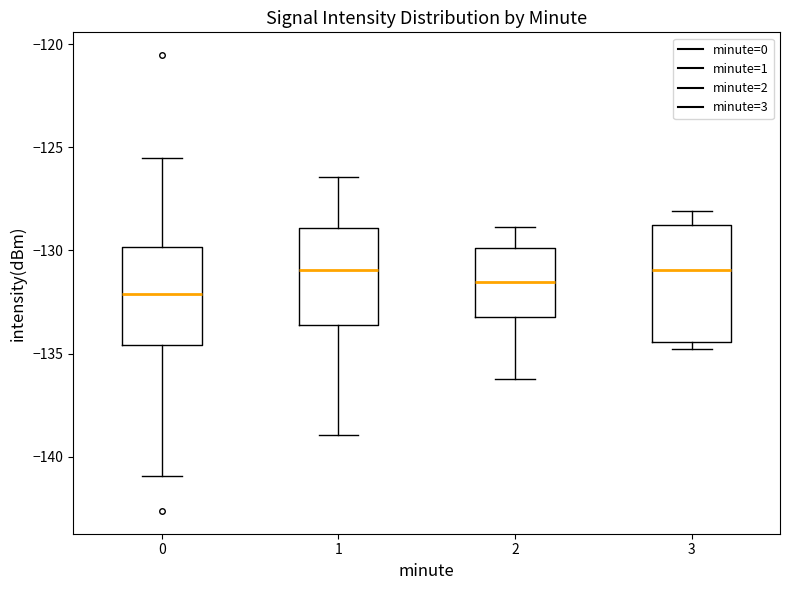

Reading left to right, read every box against the y-axis: the position of its median line, the range the box covers, and the ends of its whiskers. The values are not printed on the chart, so give them approximately, as read against the axis.

0: median -132.0, box -134.5 to -130.0, whiskers -141.0 to -125.5
1: median -131.0, box -133.5 to -129.0, whiskers -139.0 to -126.5
2: median -131.5, box -133.0 to -130.0, whiskers -136.0 to -129.0
3: median -131.0, box -134.5 to -129.0, whiskers -135.0 to -128.0